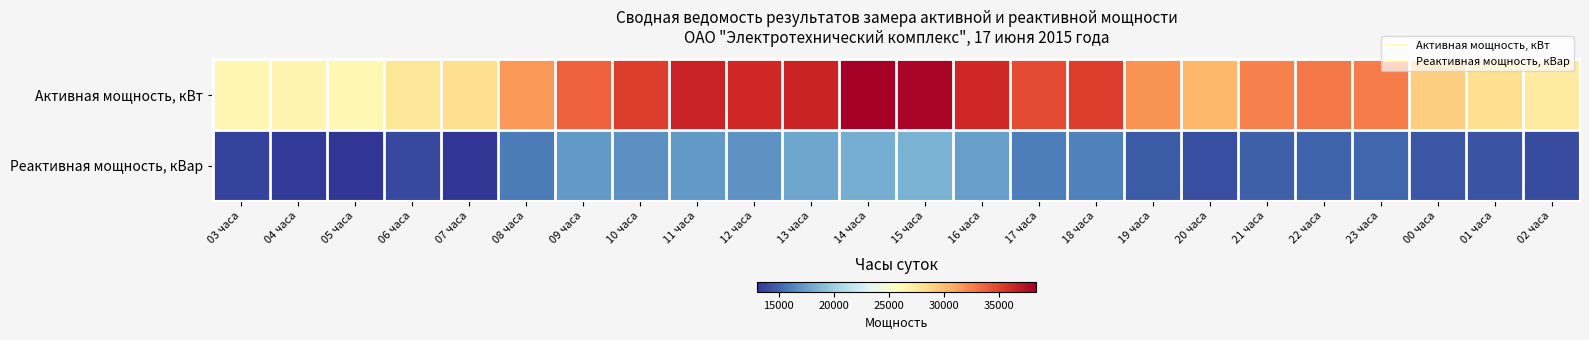

Rank the series by their maximum value, from highest to lowest.

Активная мощность, кВт, Реактивная мощность, кВар